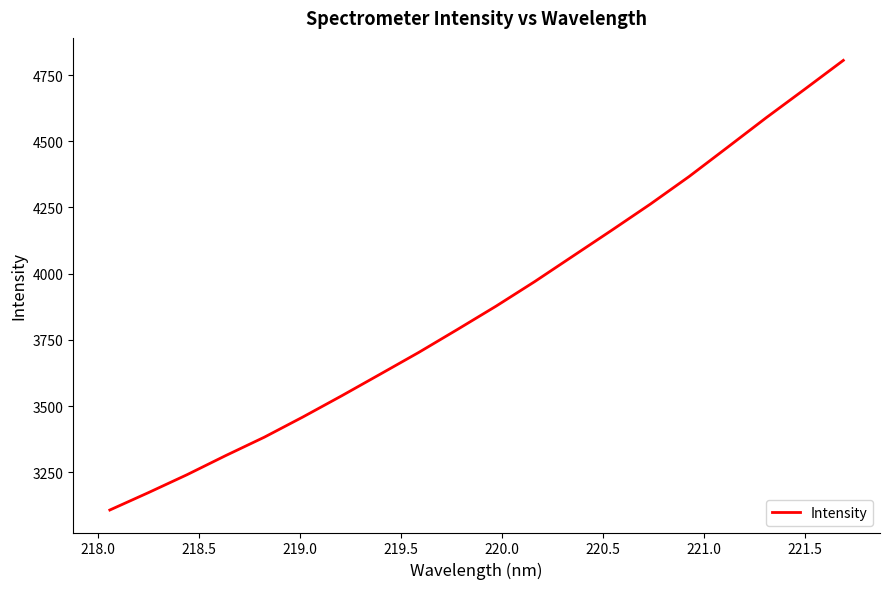

What is the maximum value shown in the chart?

4805.4